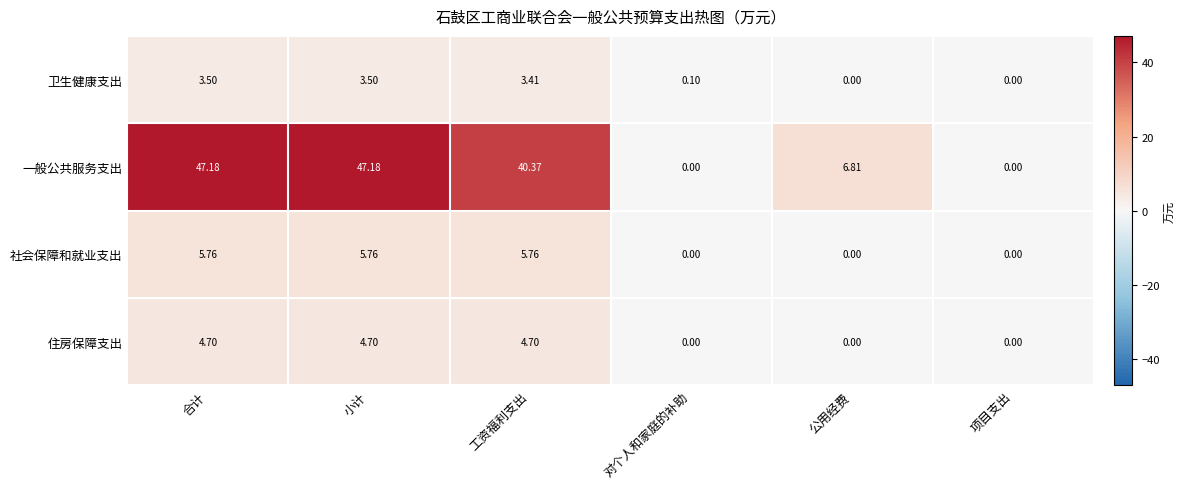

Which series has the widest spread of values?

一般公共服务支出